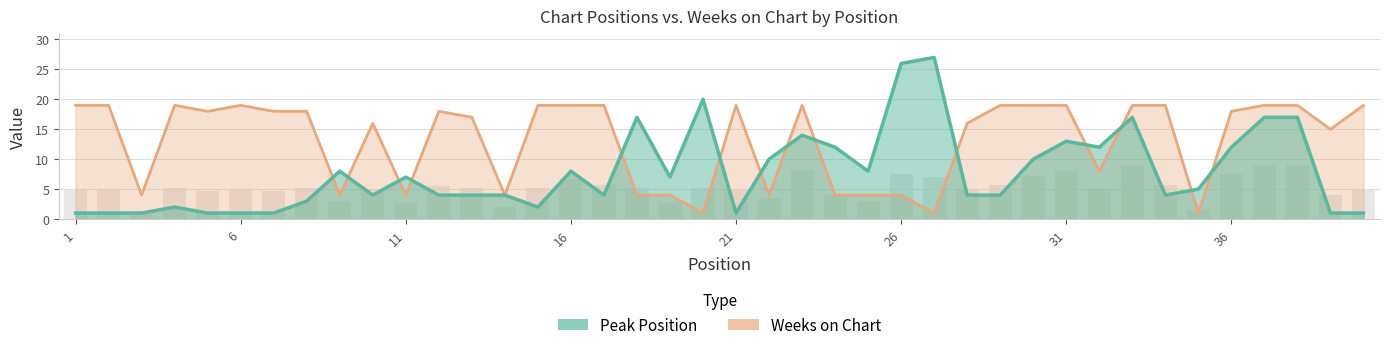

Reading left to right, transcribe all the data shown in this chart.

Peak Position: 1	1	1	2	1	1	1	3	8	4	7	4	4	4	2	8	4	17	7	20	1	10	14	12	8	26	27	4	4	10	13	12	17	4	5	12	17	17	1	1
Weeks on Chart: 19	19	4	19	18	19	18	18	4	16	4	18	17	4	19	19	19	4	4	1	19	4	19	4	4	4	1	16	19	19	19	8	19	19	1	18	19	19	15	19